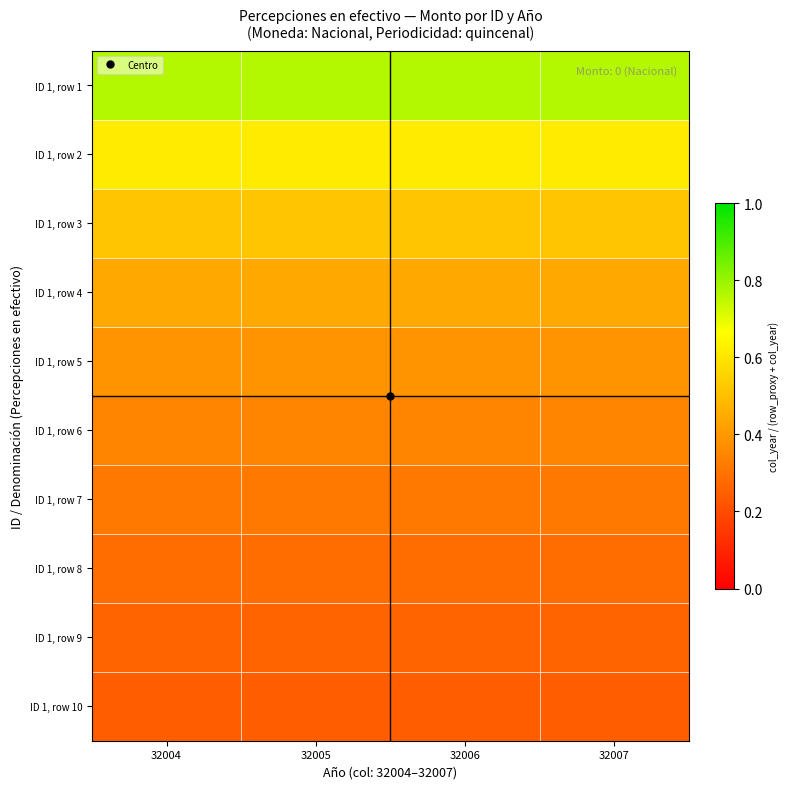

Which series has the largest range (max minus min)?

ID 1, row 3